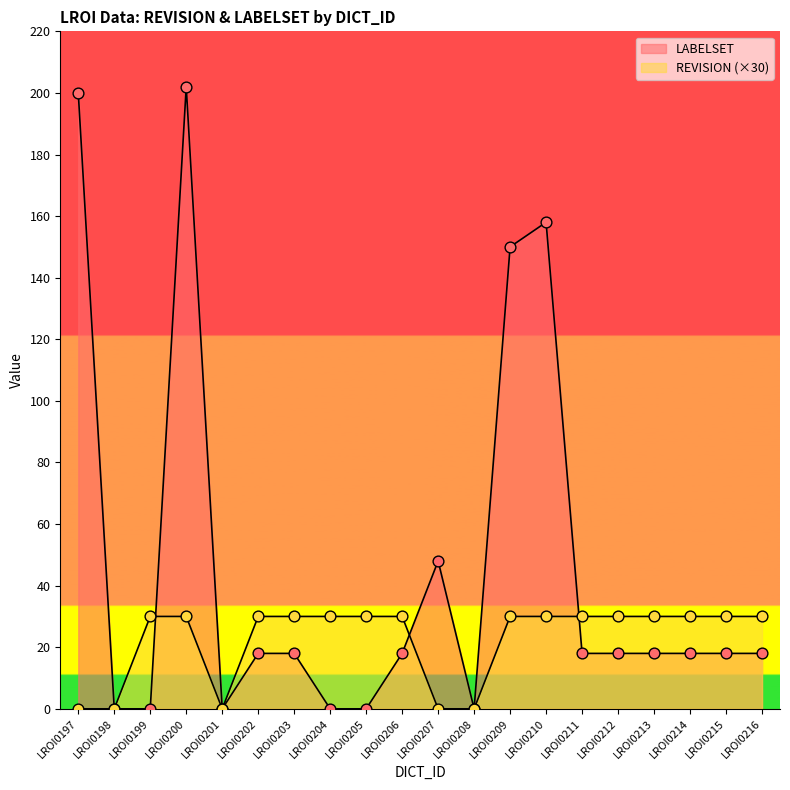

Is the value of REVISION at LROI0197 greater than the value of LABELSET at LROI0201?

No